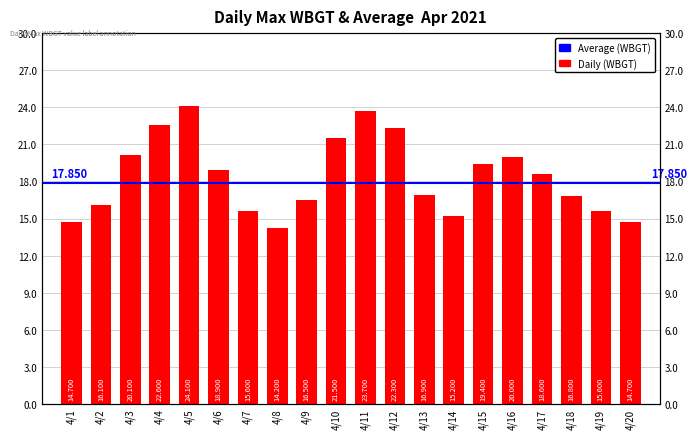

How many data points are above 18?

10